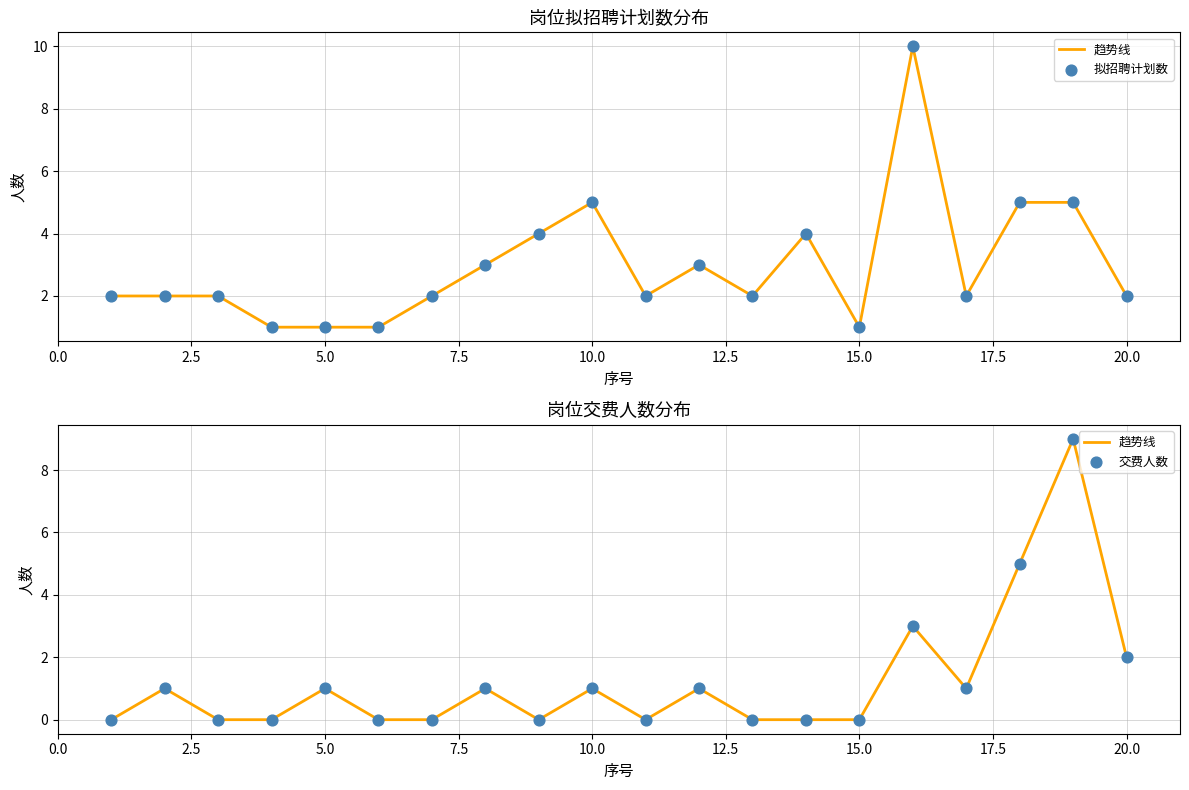

Which series has the widest spread of Y values?

趋势线